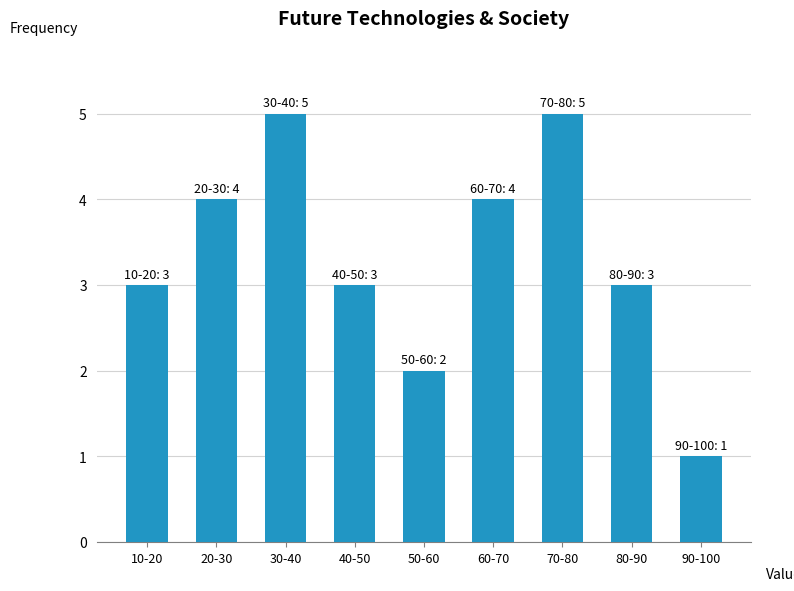

Reading right to left, list all the values displayed in this chart.

1	3	5	4	2	3	5	4	3